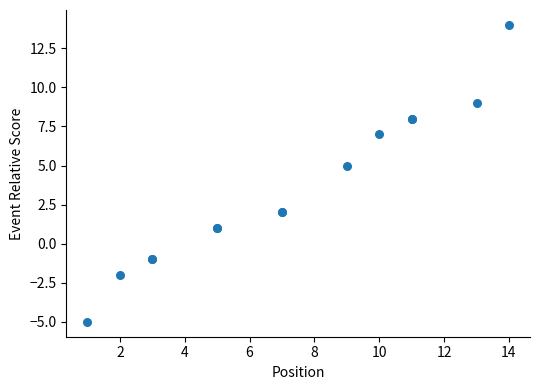

What Y value in the scatter plot is closest to 4?

5